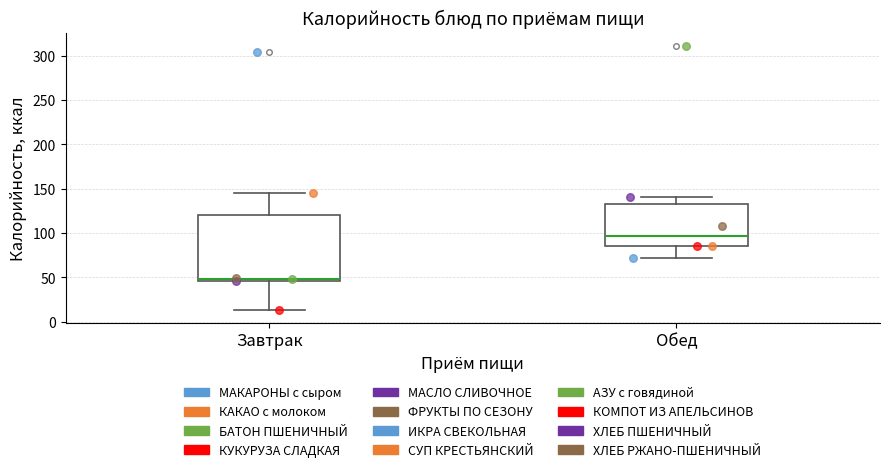

Where does the lower whisker of the box for Обед end on the y-axis? The values are not printed on the chart, so give them approximately, as read against the axis.

70